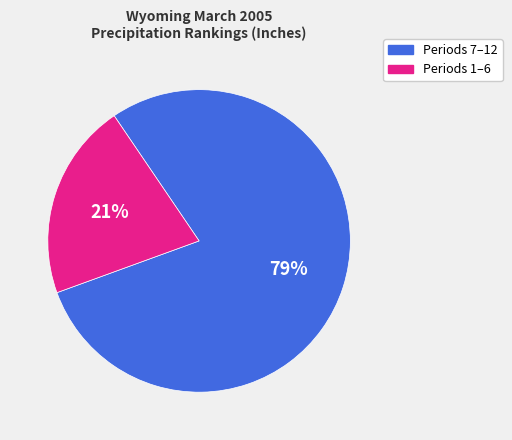

To the nearest percent, what is the difference between the largest and smallest slice percentages?

58%